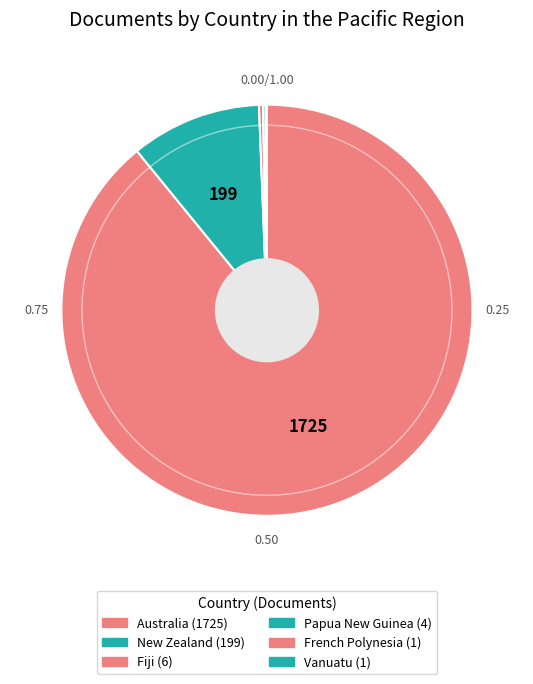

What percentage is NOT represented by French Polynesia?

99.9%